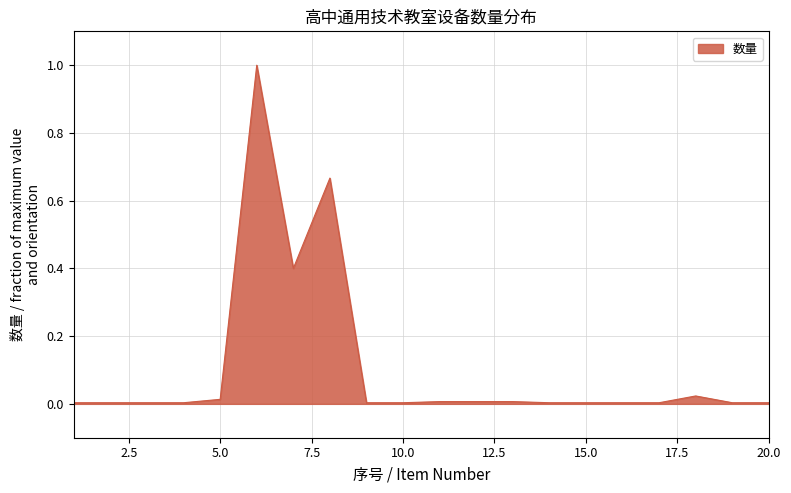

What is the difference between the maximum and minimum values?

1.0